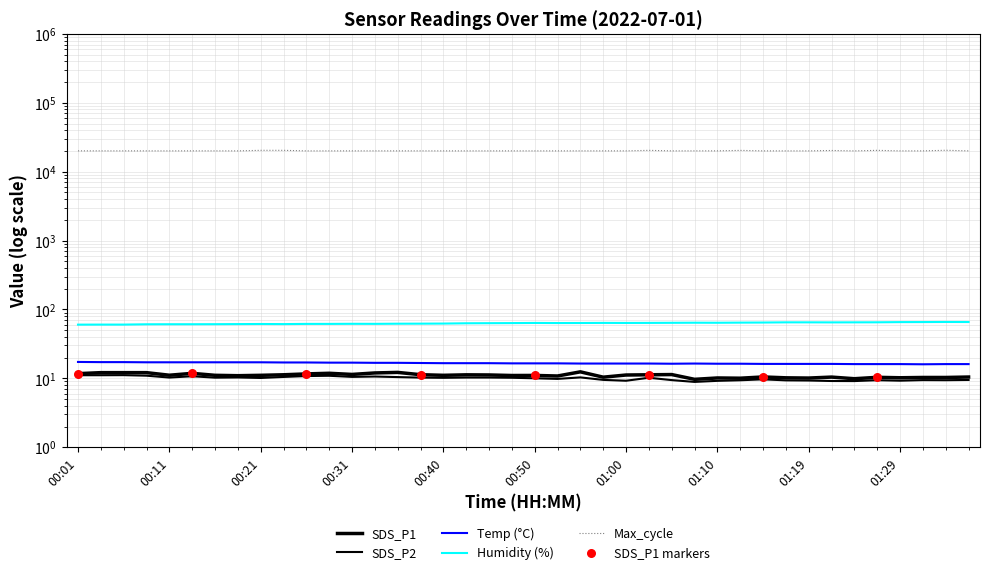

Which series reaches the maximum Y coordinate?

Max_cycle